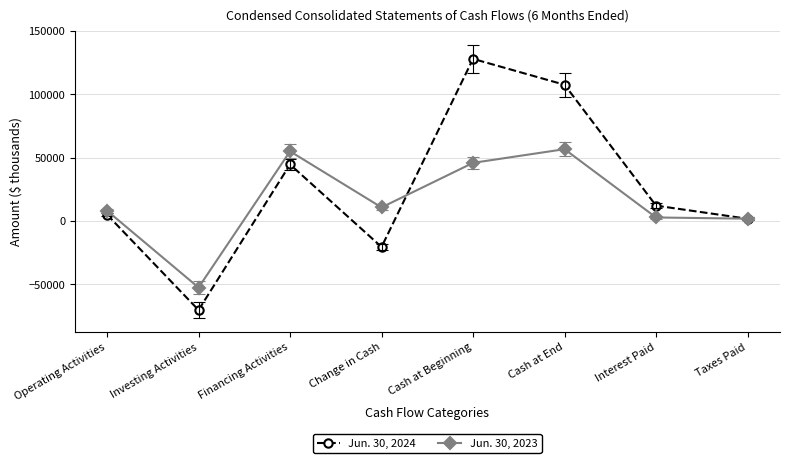

What is the difference between the highest and lowest values at Cash at End?

50884